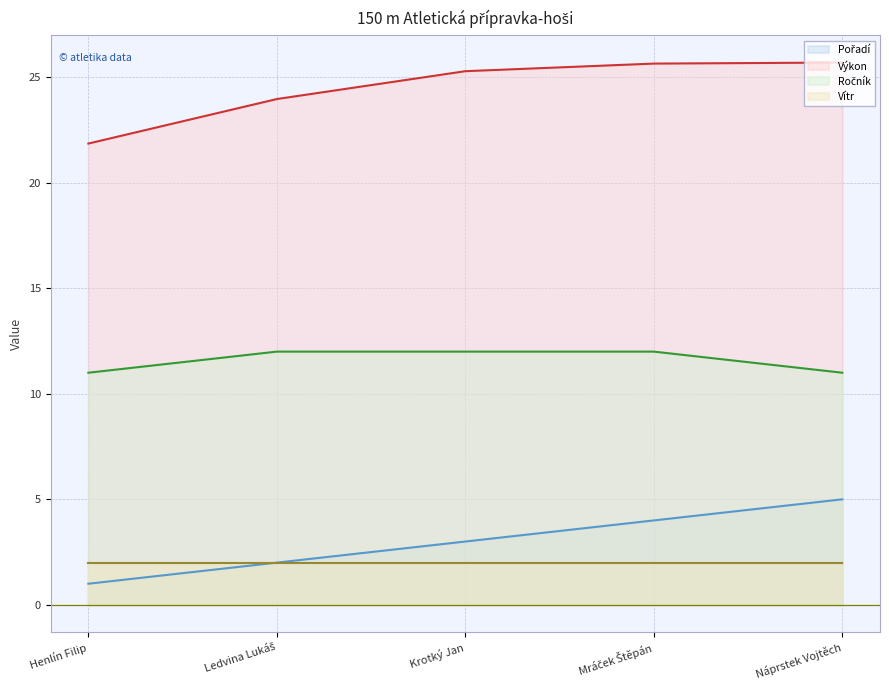

True or false: Pořadí and Výkon intersect in this chart.

False